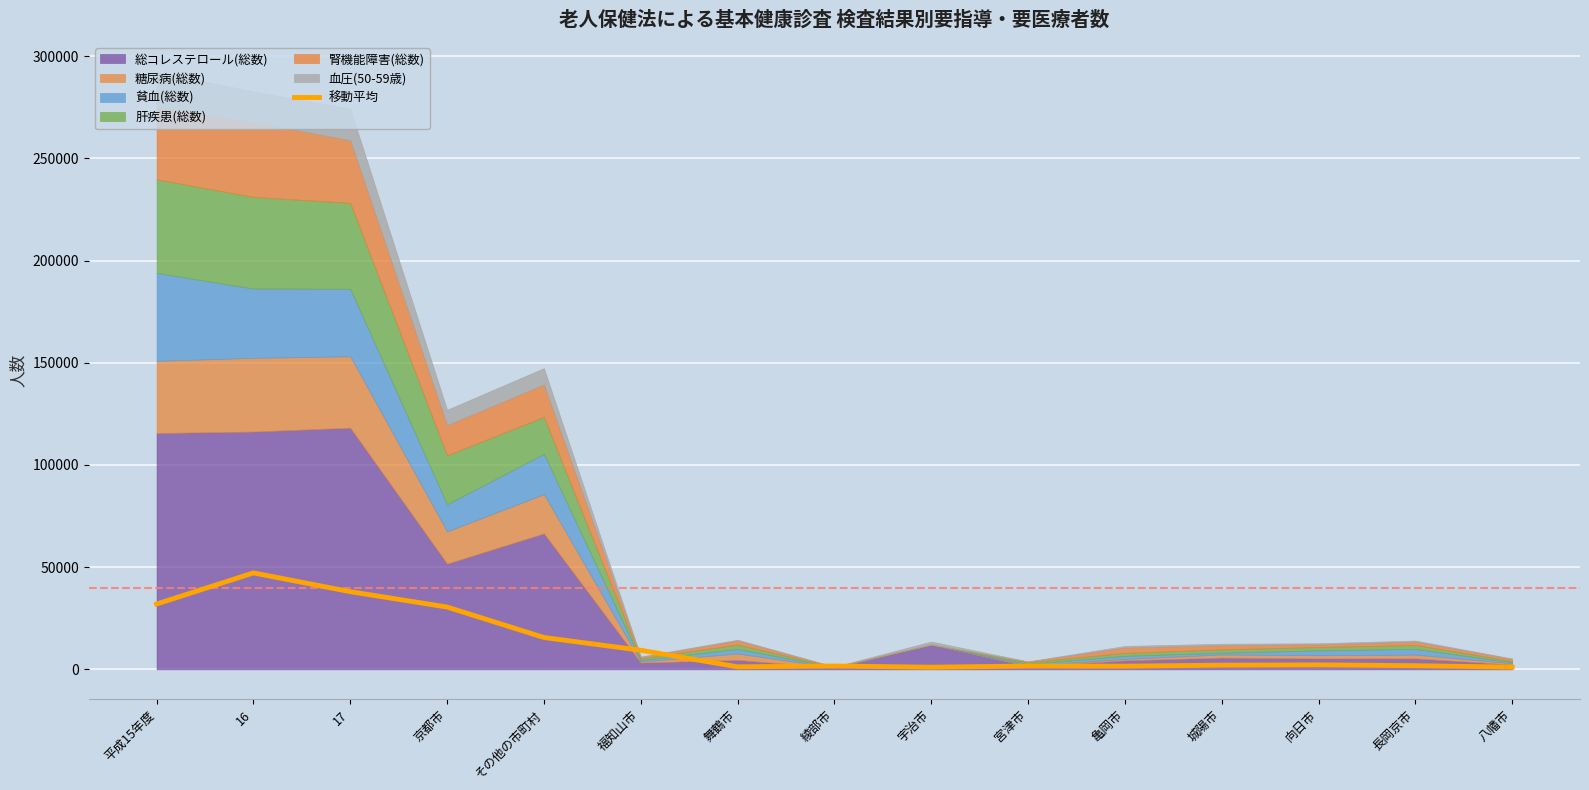

Approximately how many times larger is the value at 16 compared to 京都市?

1.5